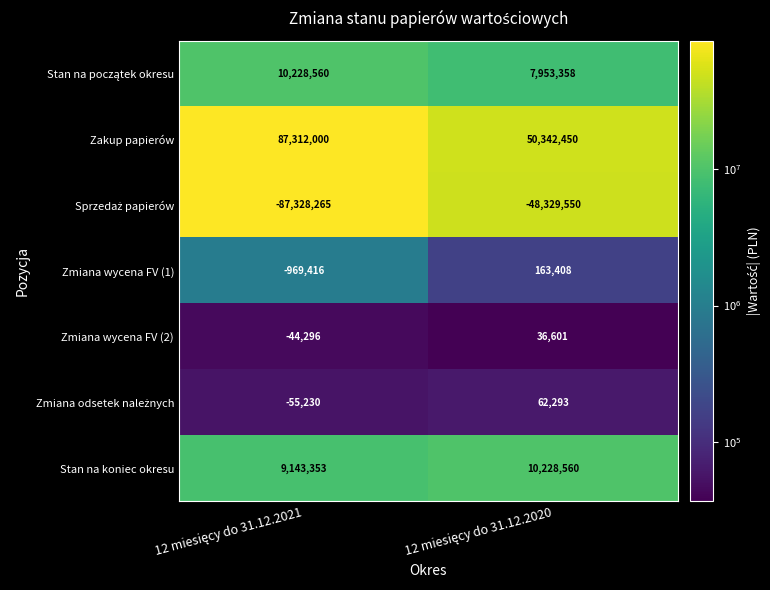

What is the maximum value shown in the chart?

87312000